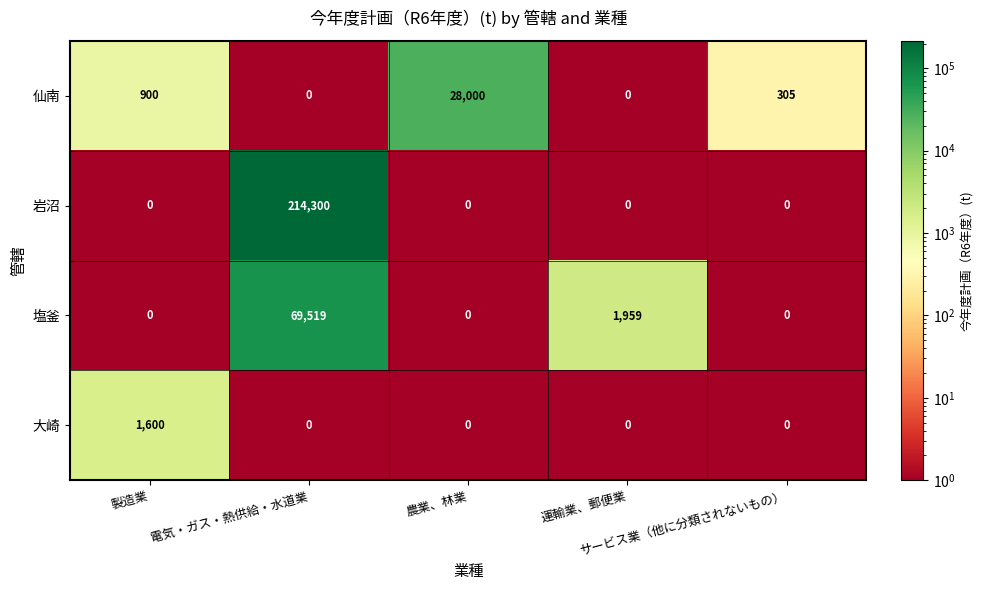

How many series are shown in this chart?

4